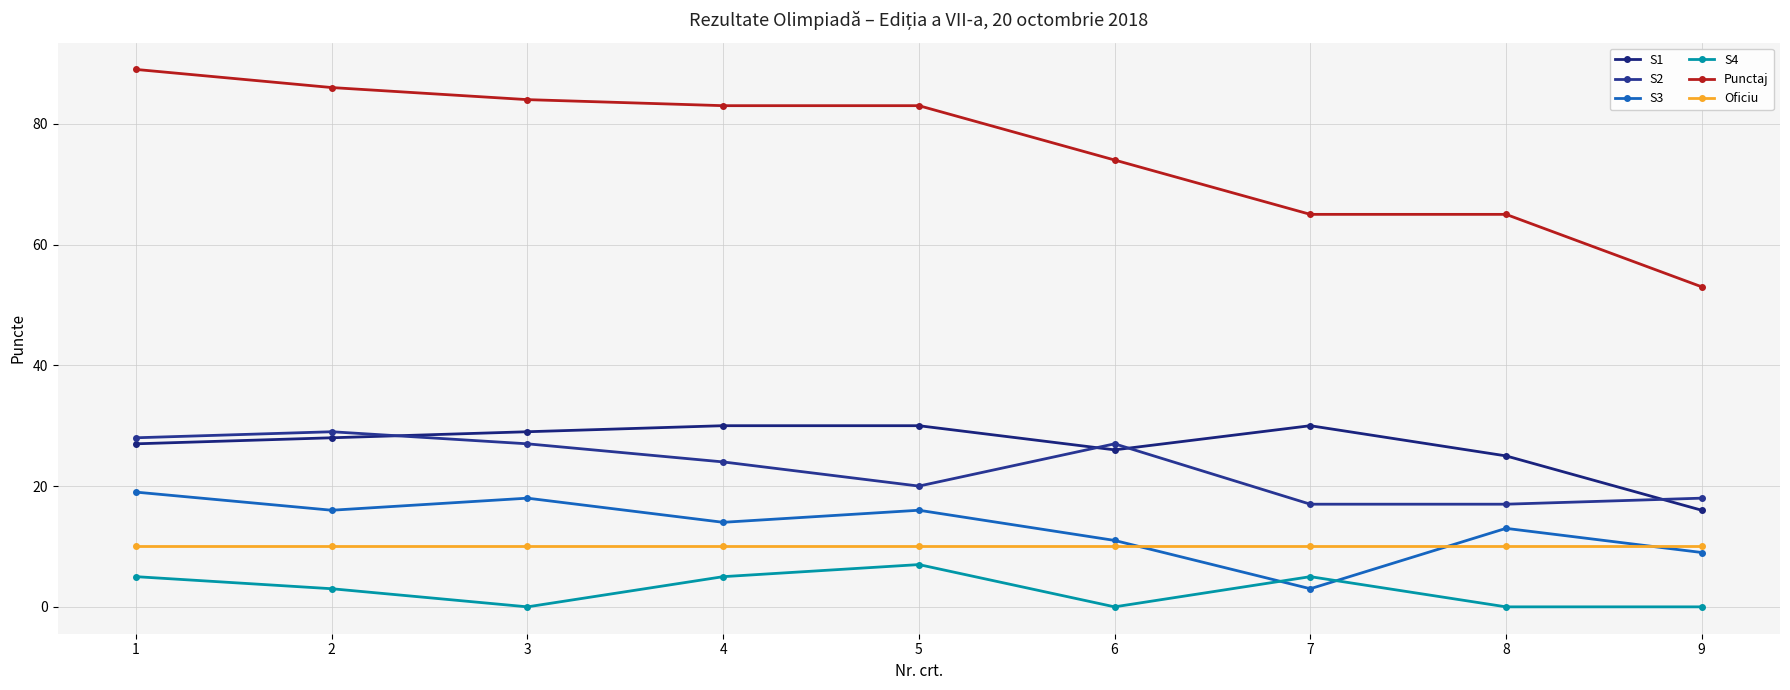

Count the number of categories in the chart.

9